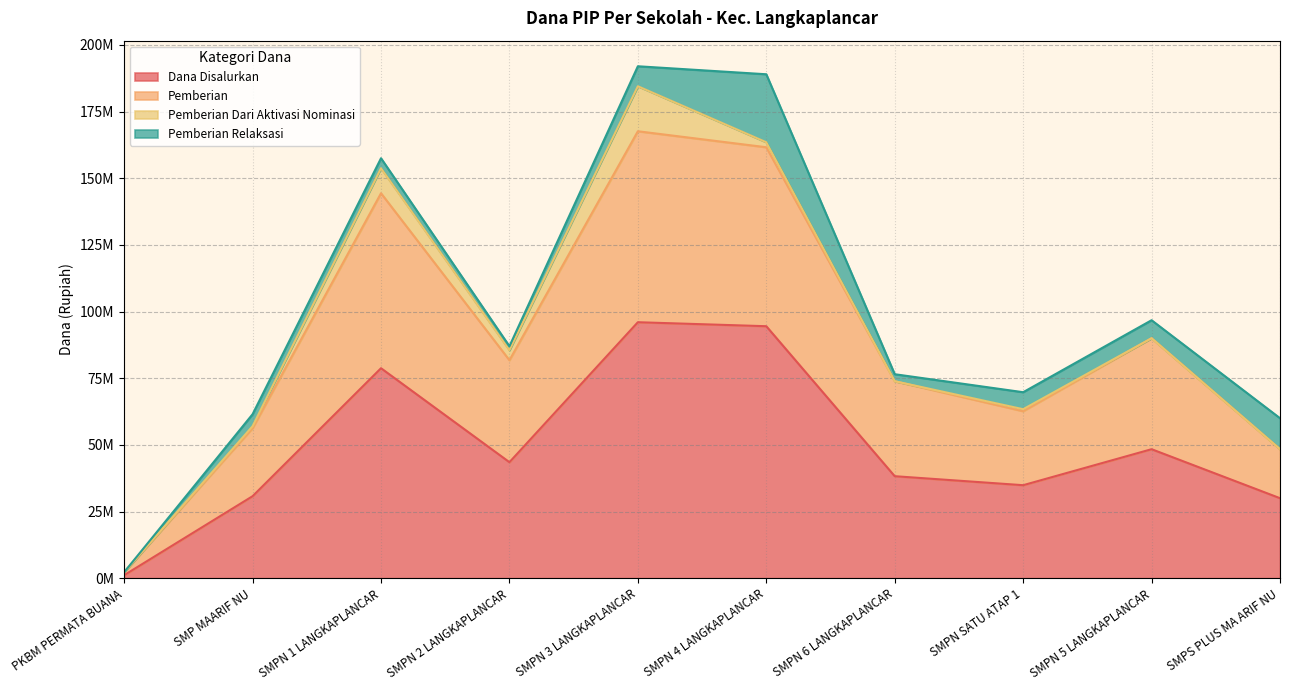

True or false: Dana Disalurkan and Pemberian intersect in this chart.

False